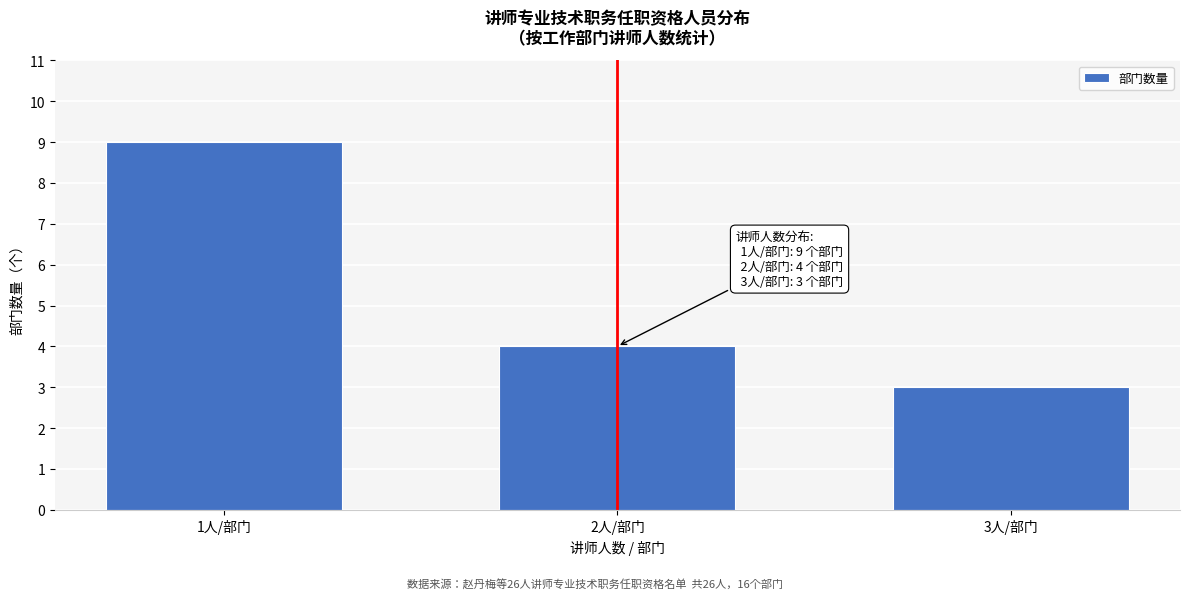

Reading right to left, extract all data points from this chart.

3人/部门=3	2人/部门=4	1人/部门=9